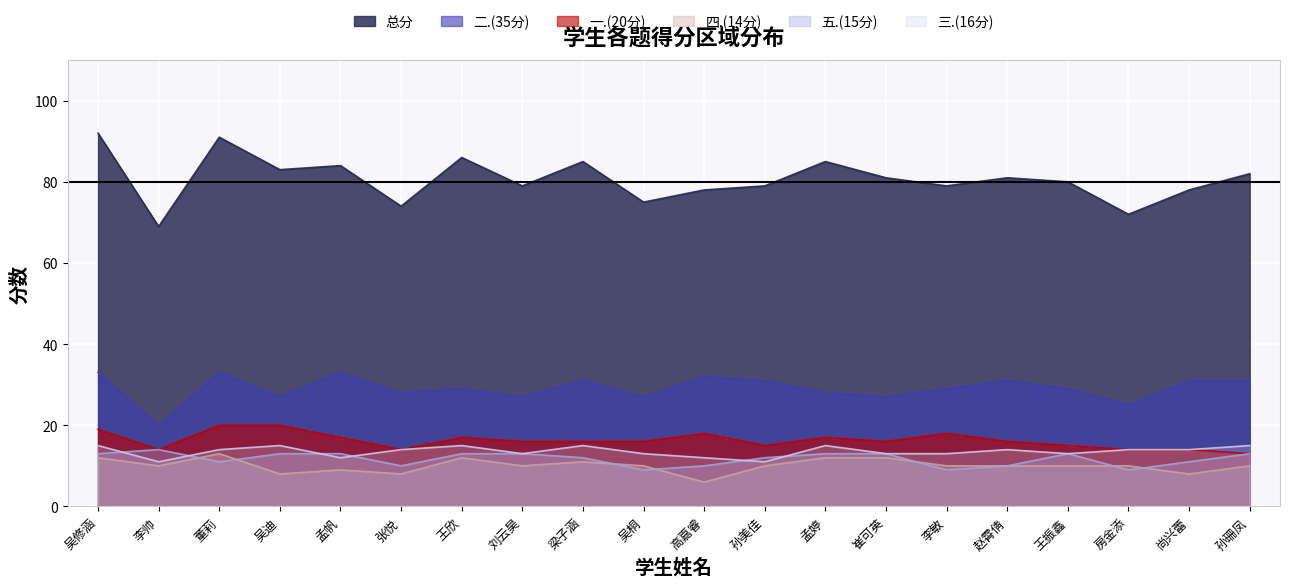

Which series changed the most between 吴修涵 and 吴桐?

总分